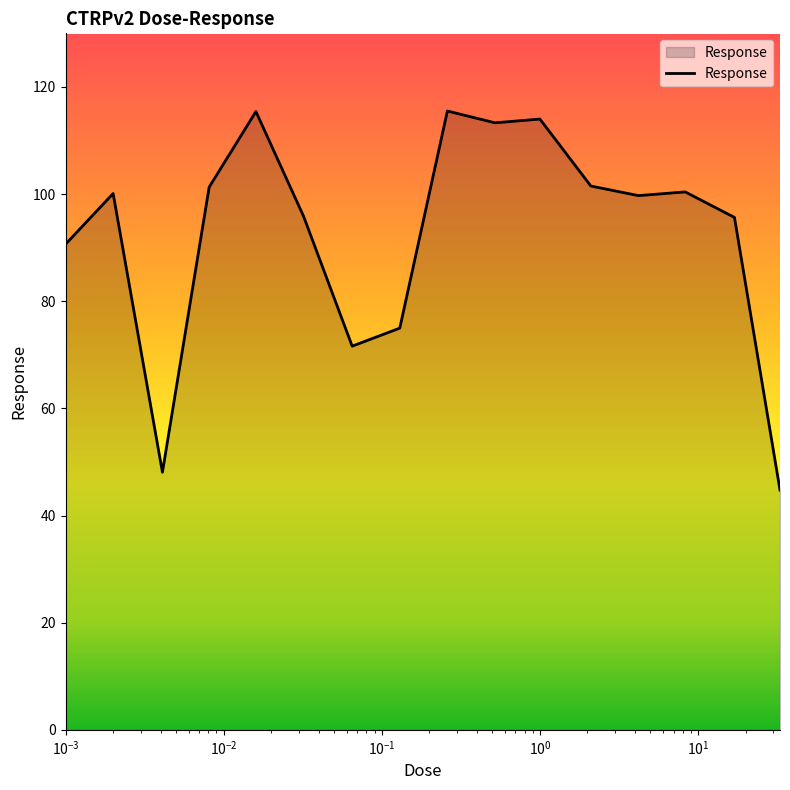

What is the maximum value shown in the chart?

115.5